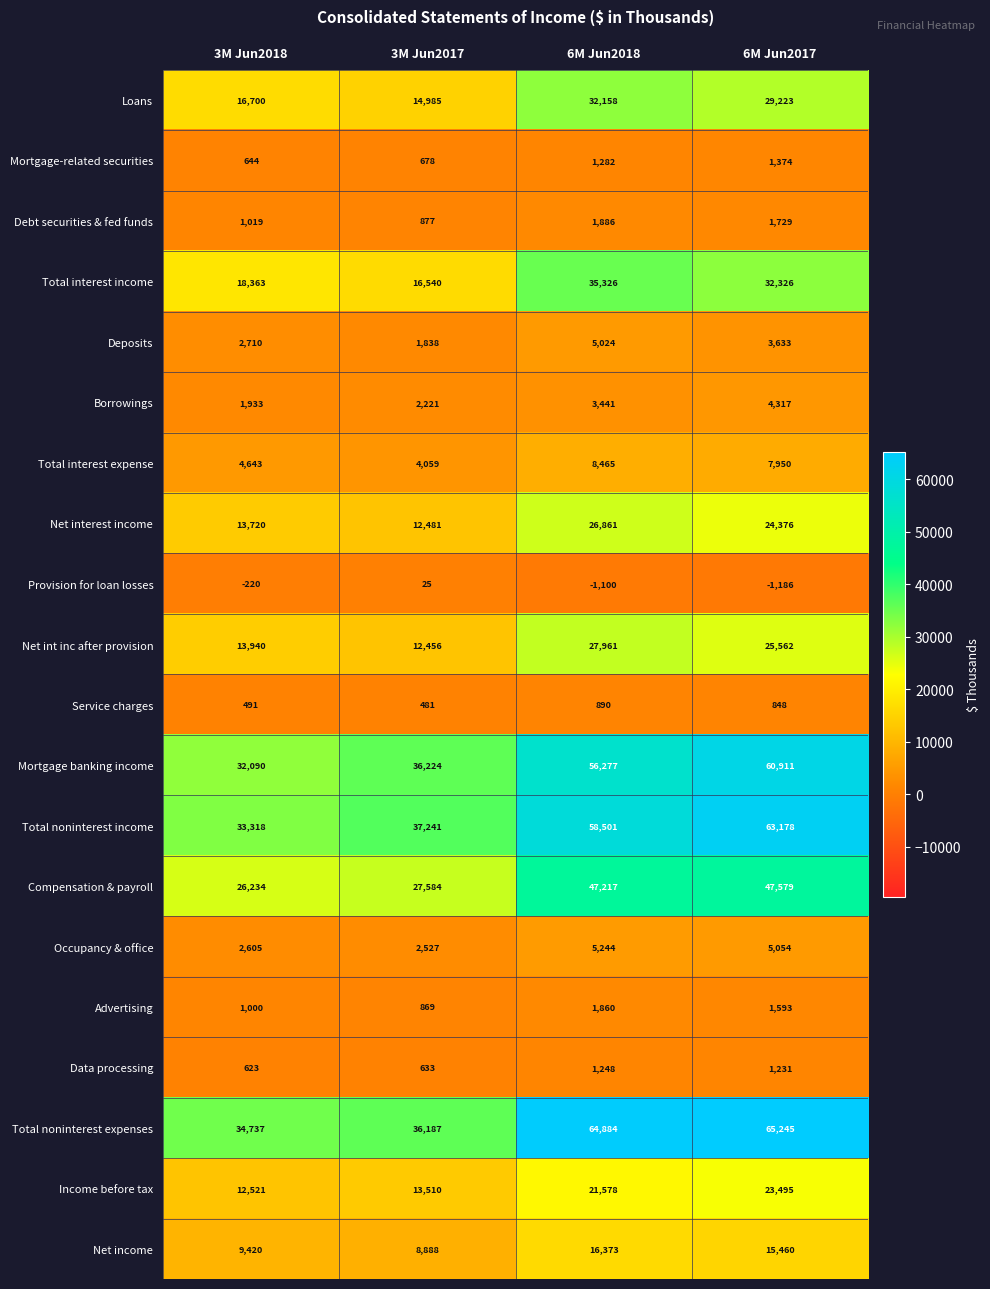

What is the spread (max minus min) of values at 3M Jun2017?

37216